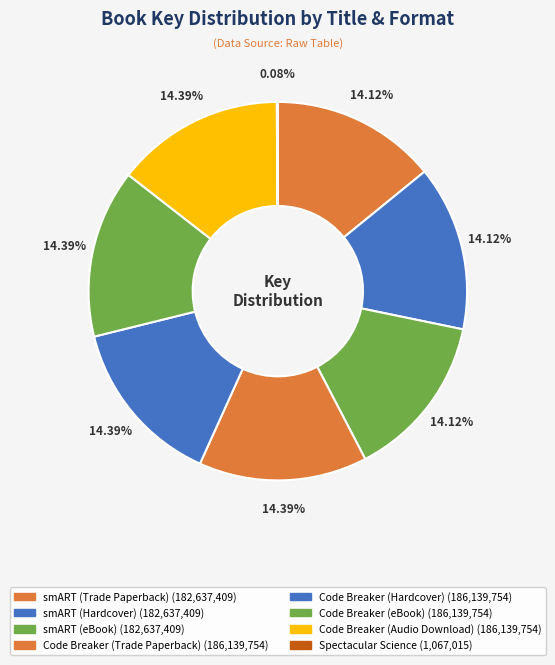

What percentage is the Code Breaker (Hardcover) slice, to the nearest percent?

14%